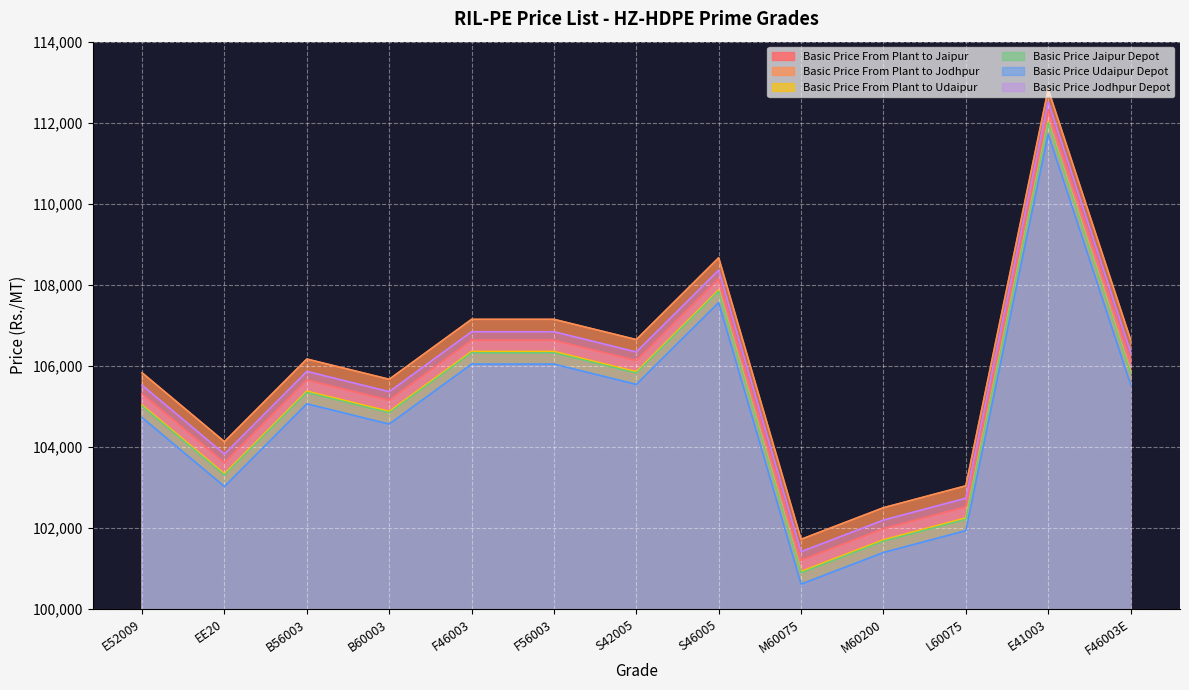

Count the number of data series in this chart.

6